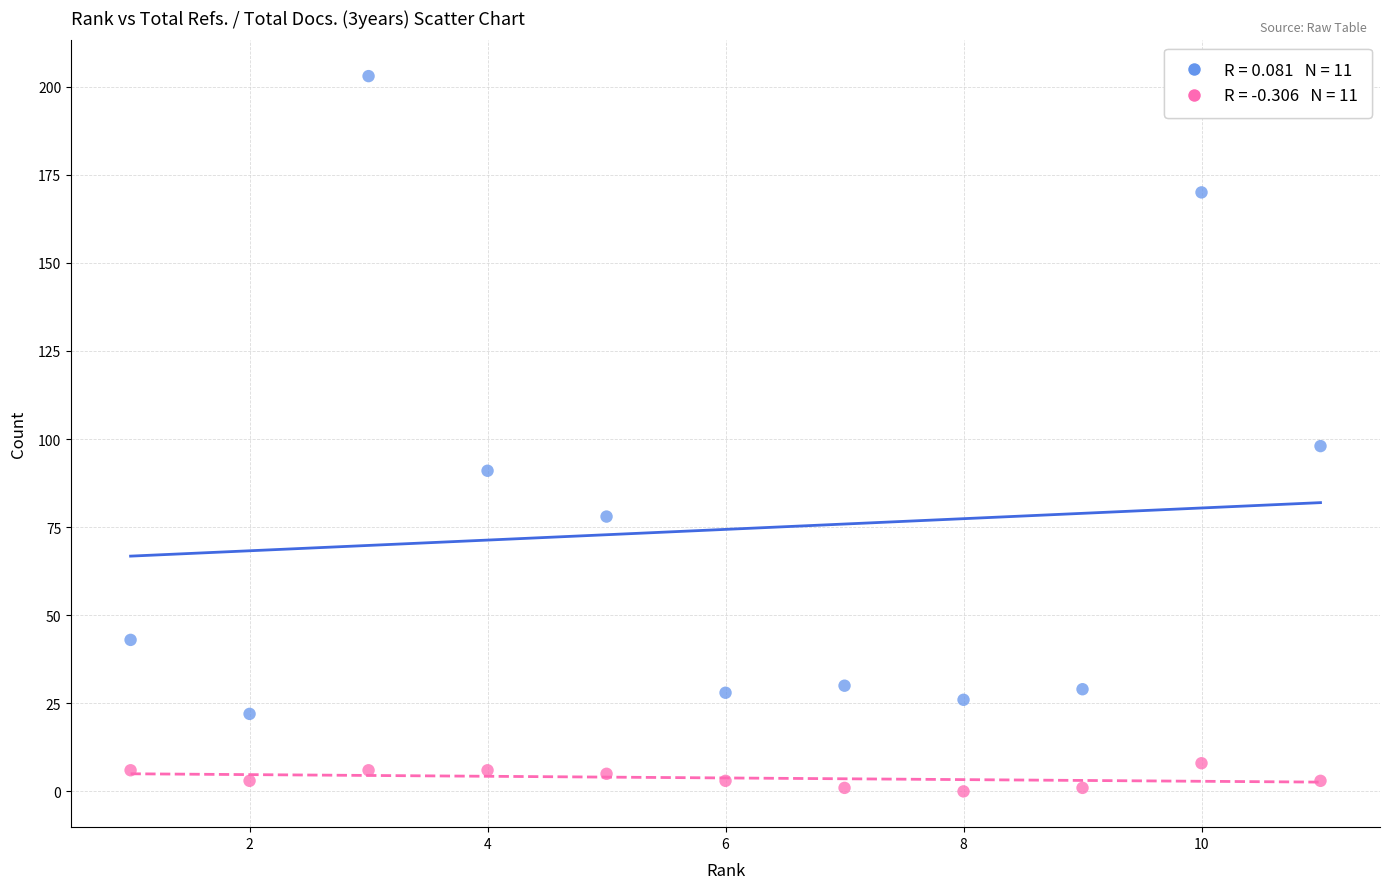

Across all series, what Y value is closest to 101?

98